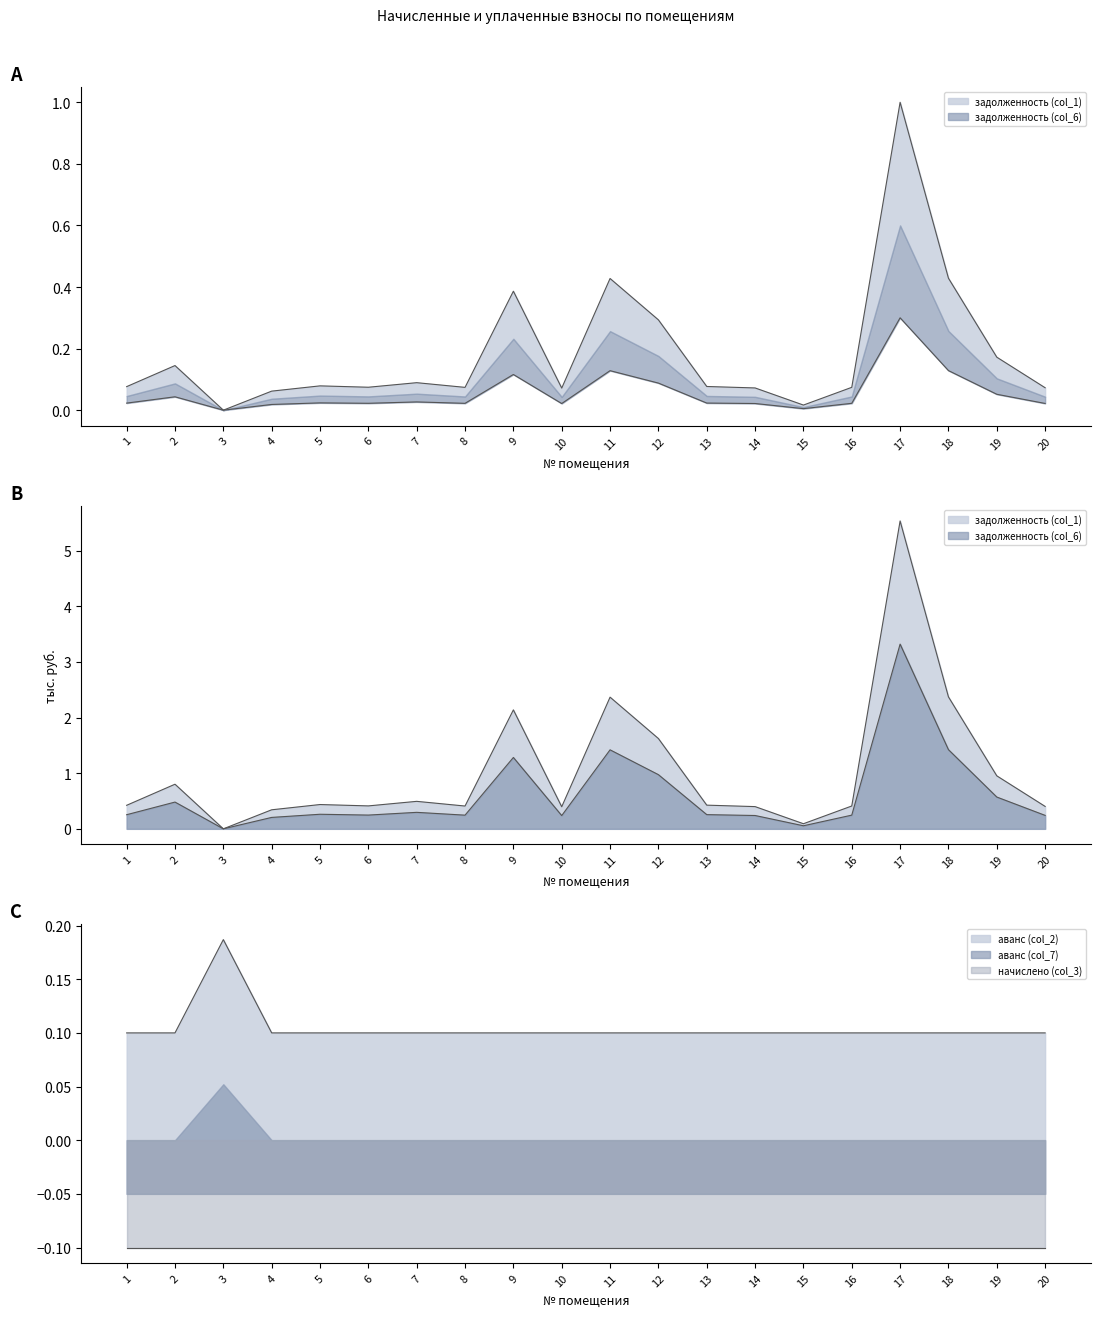

The задолженность (col_1) series shows 0.0 at 10. True or false?

False